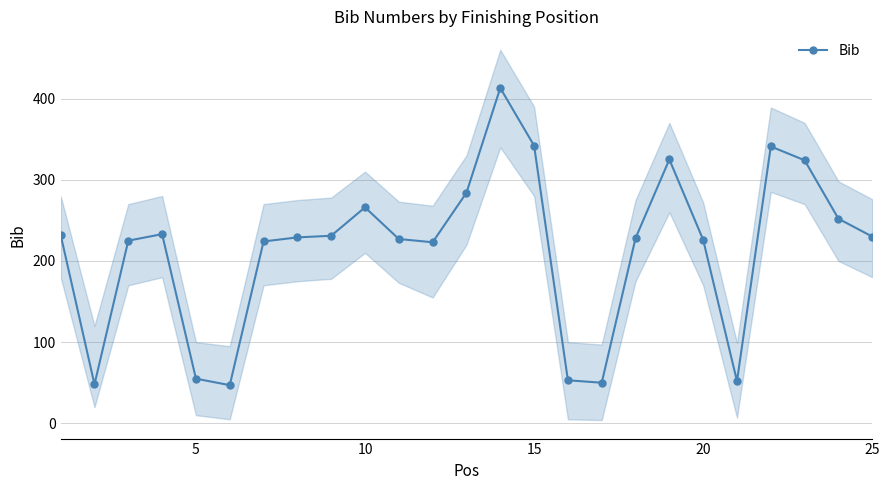

True or false: Bib has a value of 226 at 20.

True